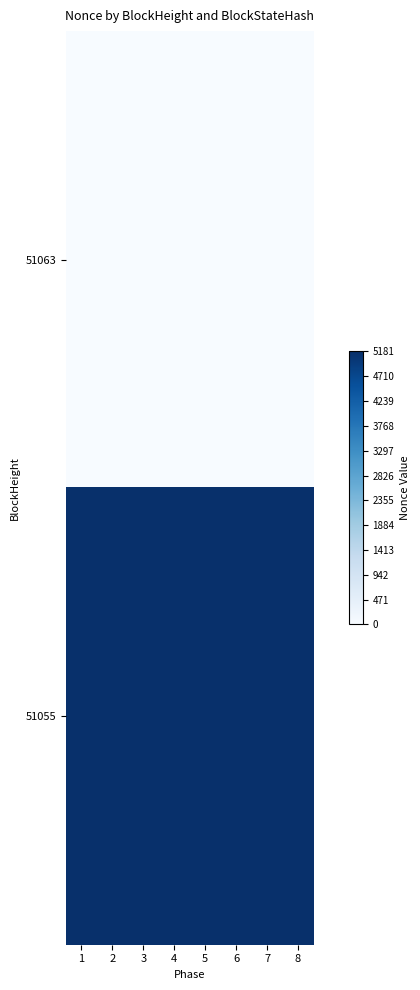

Which label corresponds to the smallest value in the chart?

1